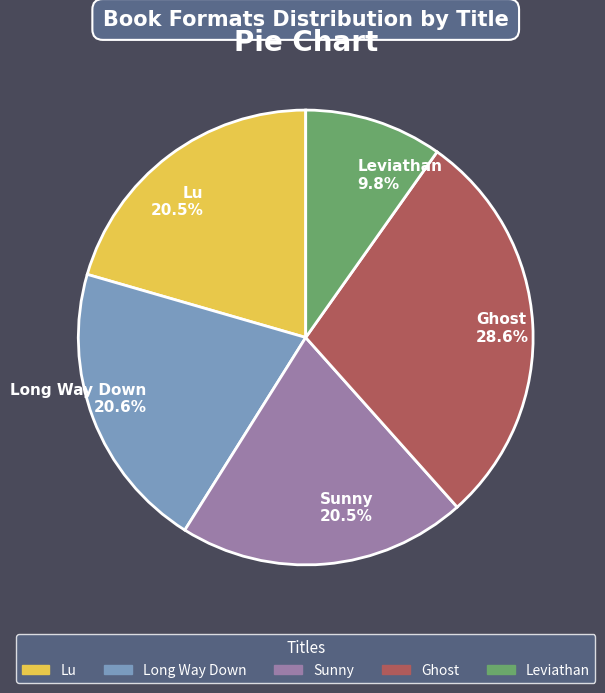

What portion of the pie excludes Sunny?

79.5%